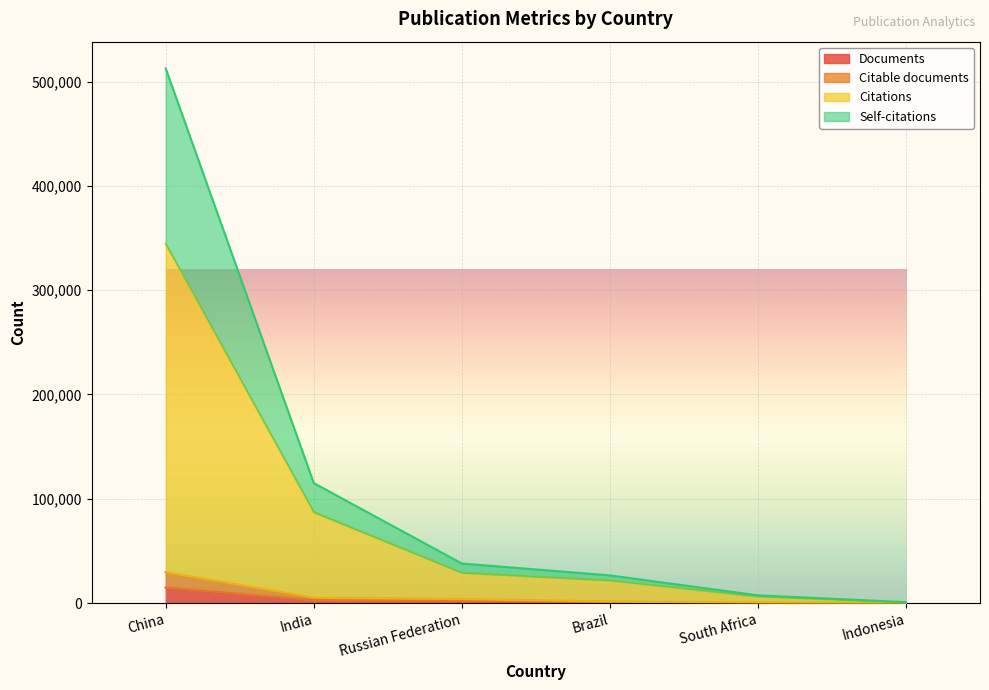

The value of Documents at China is 14808. True or false?

True